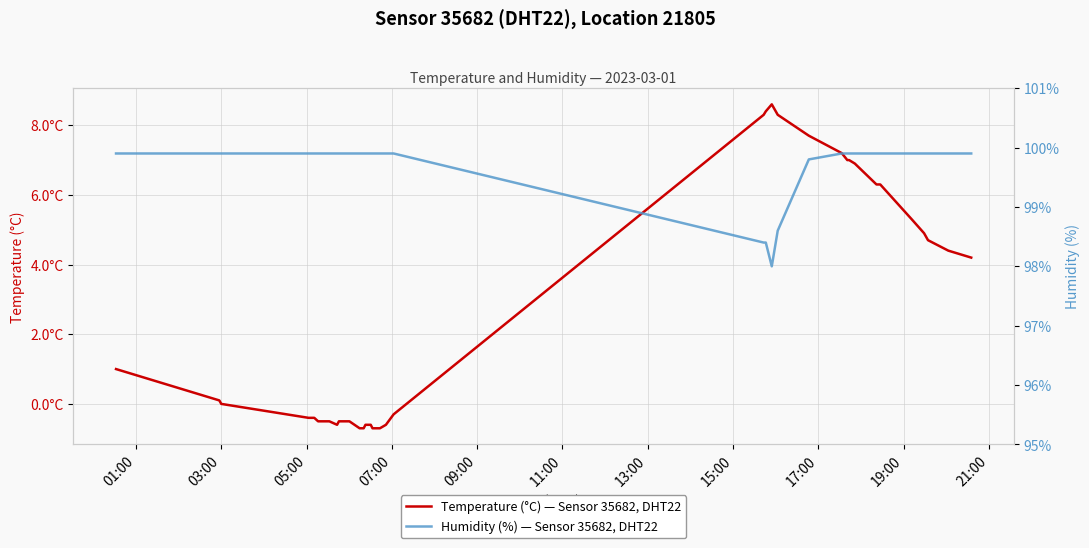

What is the minimum value shown in the chart?

-0.7